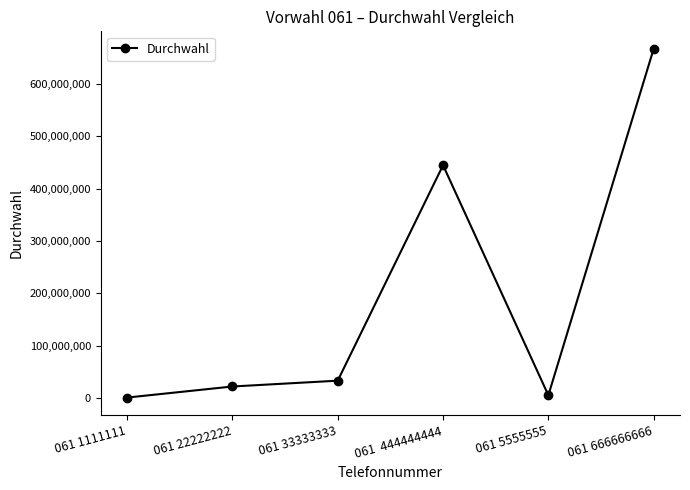

Reading left to right, what are all the values shown in this chart?

1111111	22222222	33333333	444444444	5555555	666666666